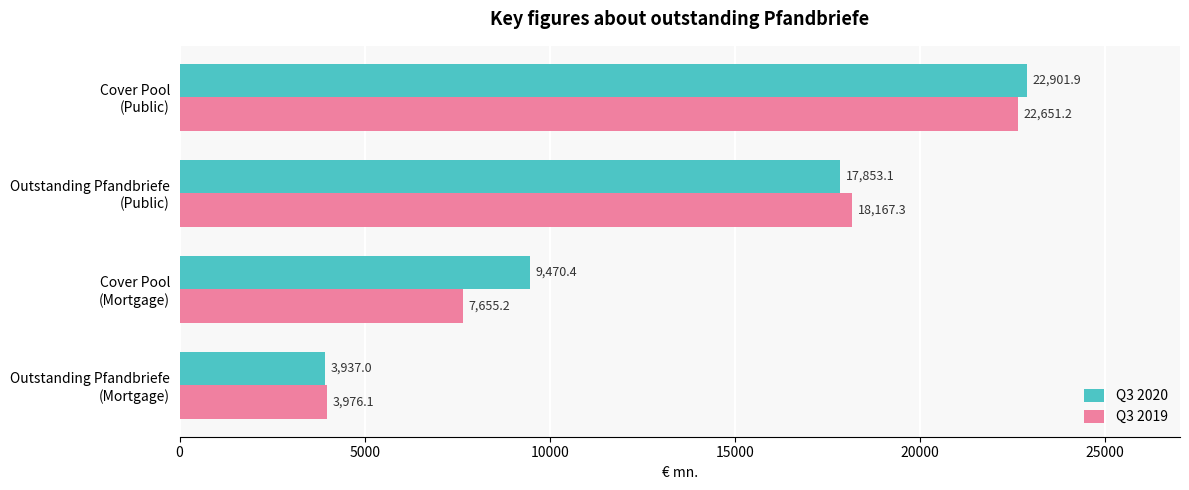

Which series has the largest total across all categories?

Q3 2020